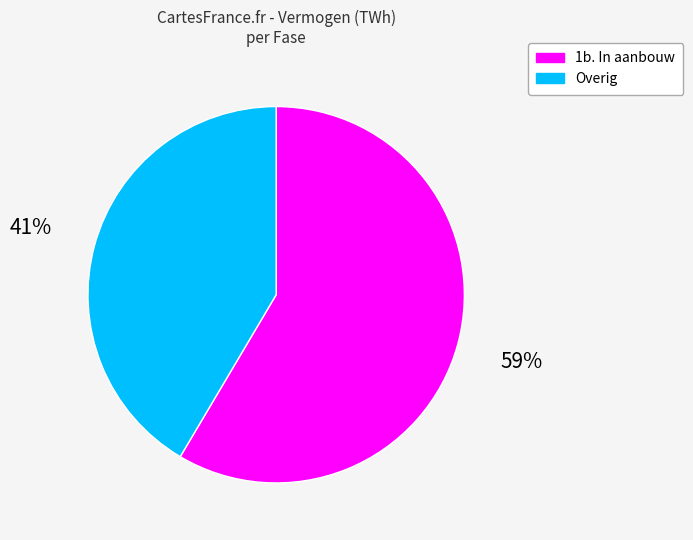

What is the smallest slice in the pie chart?

Overig